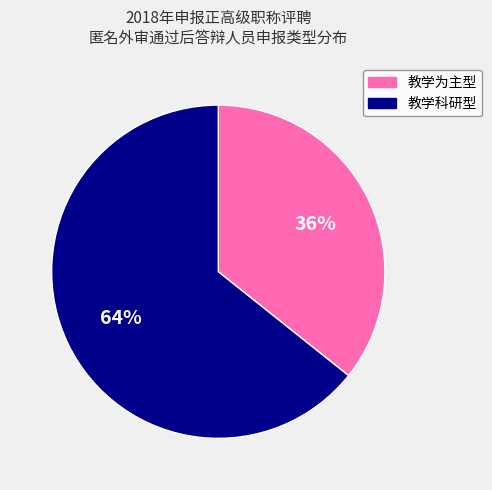

What is the ratio of the value at 教学科研型 to the value at 教学为主型?

1.8